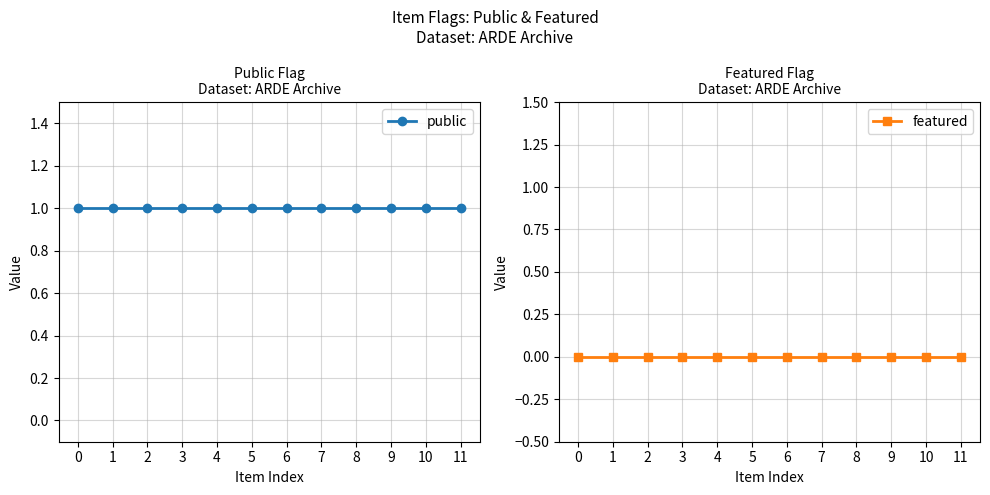

Which series changed the most between 4 and 11?

public